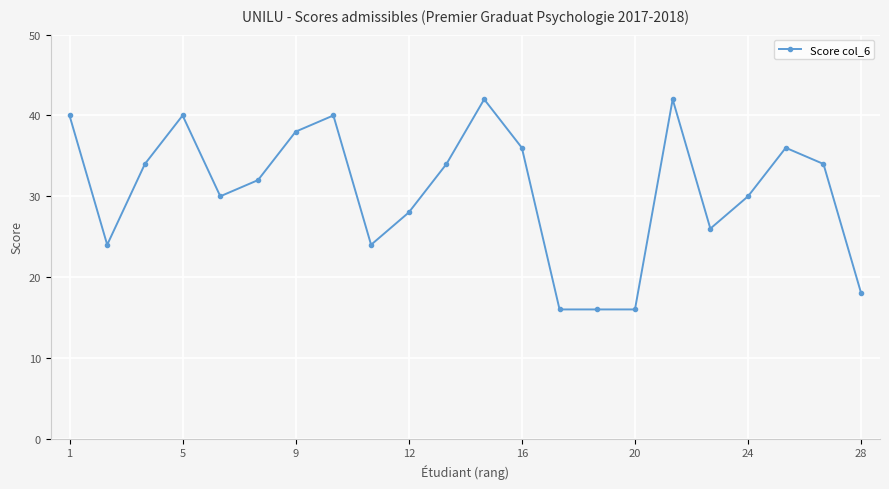

What is the maximum value shown in the chart?

42